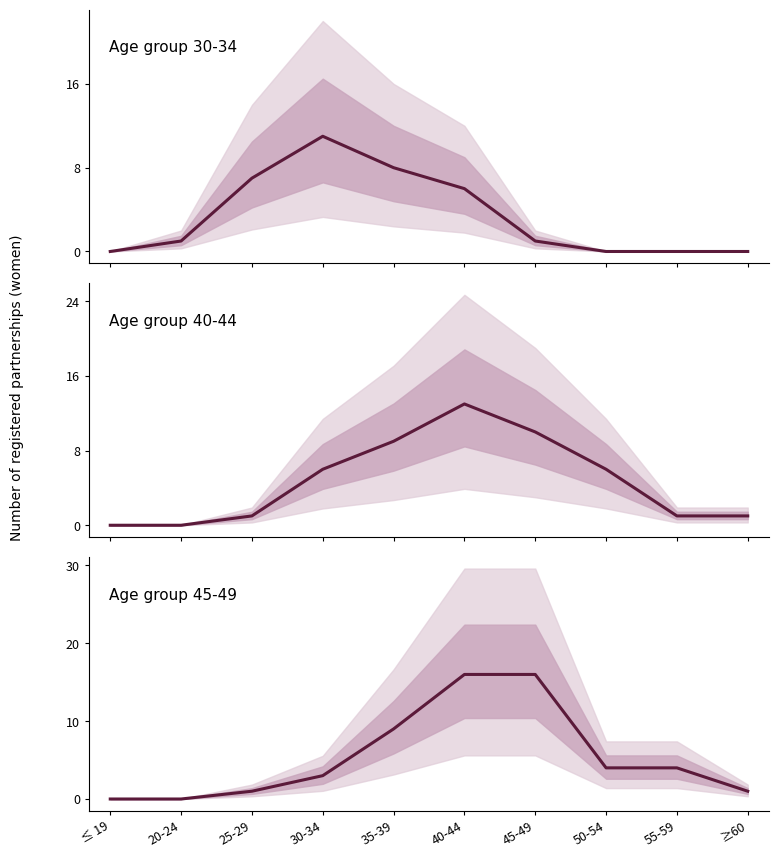

True or false: Age group 40-44 has more than 0 interior local peaks.

True